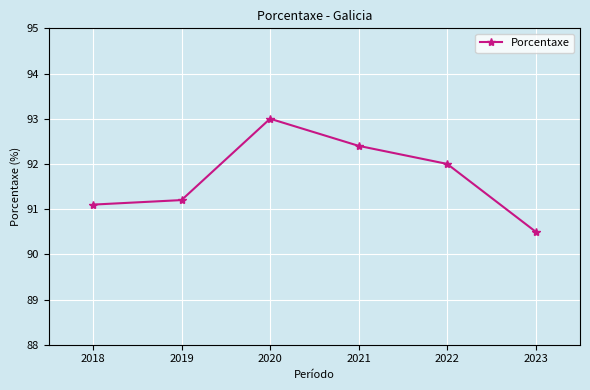

Which has a higher value, 2020 or 2018?

2020